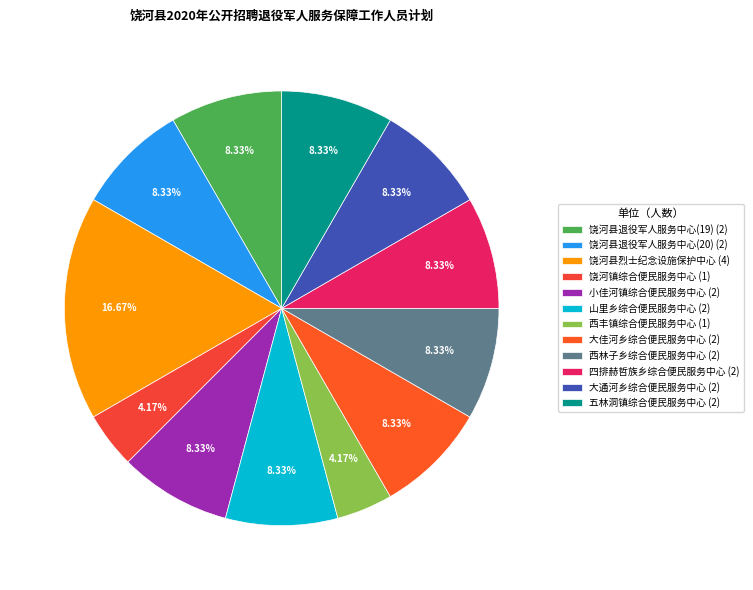

What is the ratio of the value at 大通河乡综合便民服务中心 to the value at 饶河县退役军人服务中心(19)?

1.0